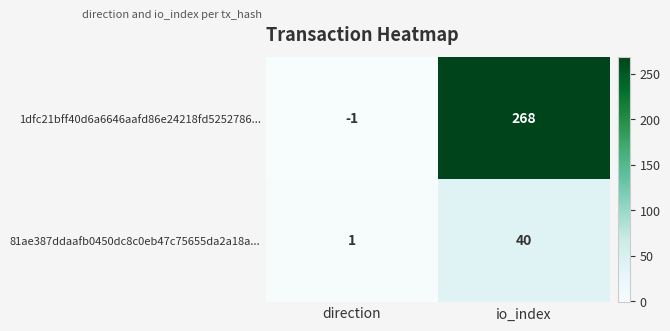

Rank the series by their average value, from lowest to highest.

81ae387ddaafb0450dc8c0eb47c75655da2a18a..., 1dfc21bff40d6a6646aafd86e24218fd5252786...